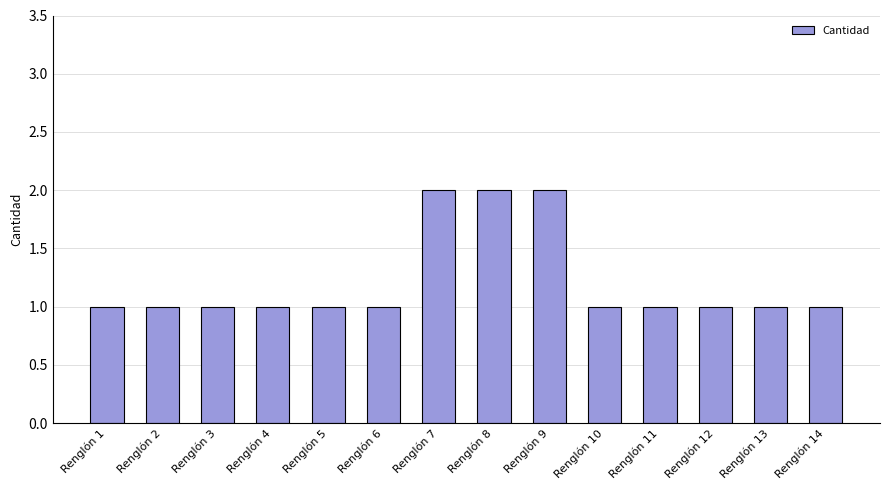

Approximately how many times larger is the value at Renglón 2 compared to Renglón 4?

1.0